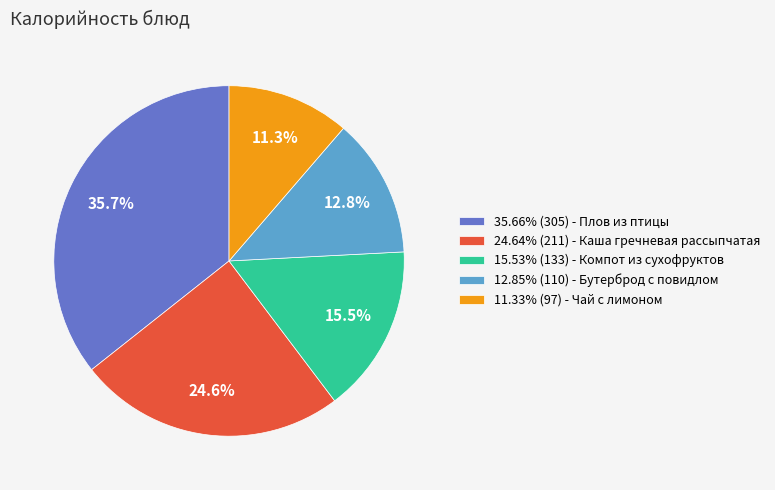

Approximately how many times larger is the value at 15.53% (133) - Компот из сухофруктов compared to 24.64% (211) - Каша гречневая рассыпчатая?

0.6